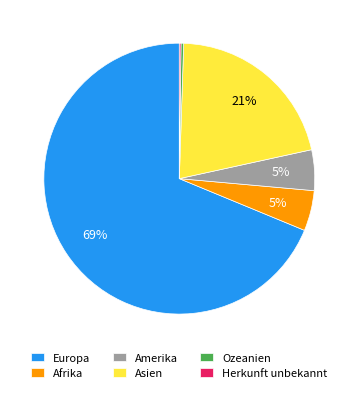

Is there any slice that represents more than half of the pie?

Yes